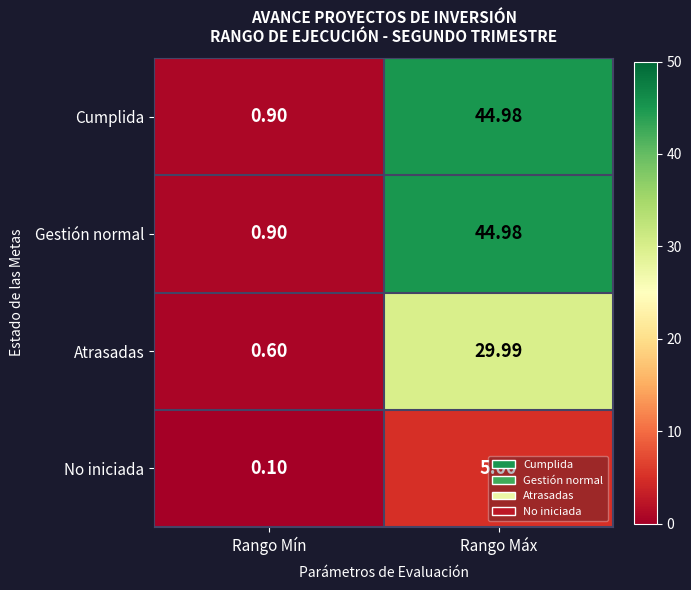

Is the value of Atrasadas at Rango Máx greater than the value of Cumplida at Rango Máx?

No